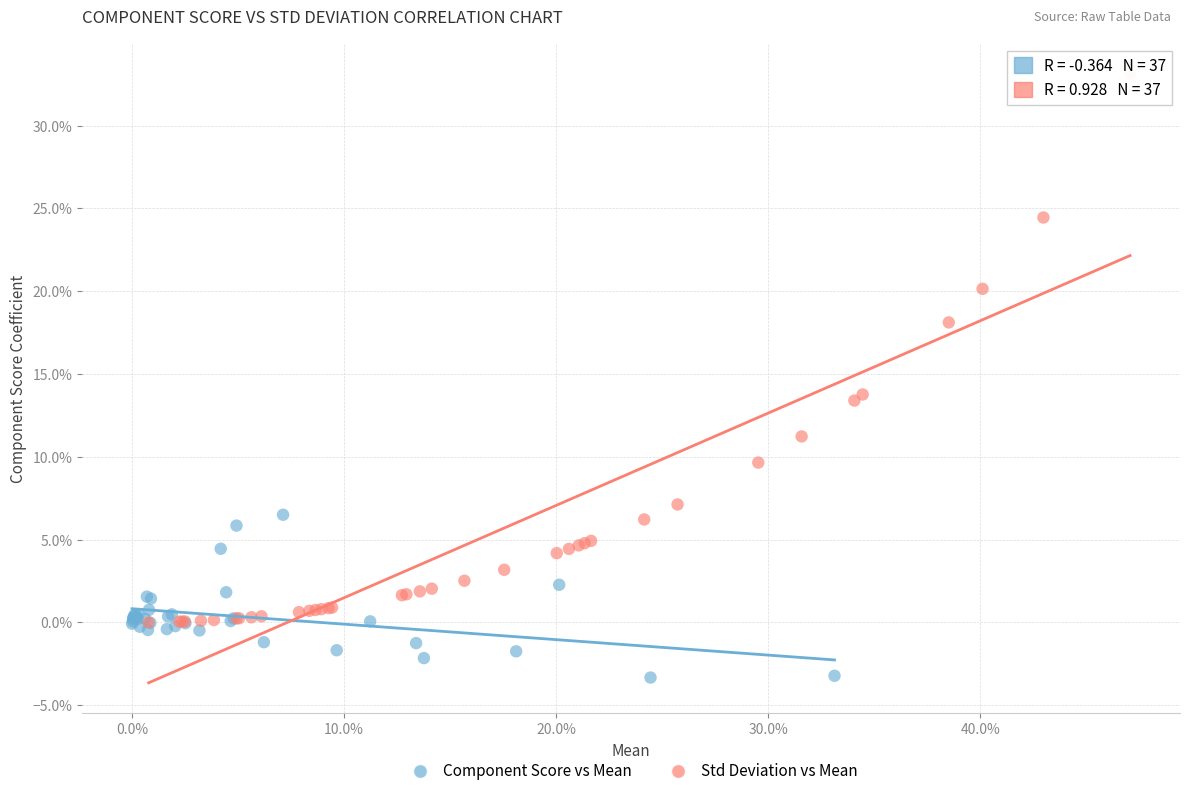

What are all the series names shown in the legend?

Component Score vs Mean, Std Deviation vs Mean